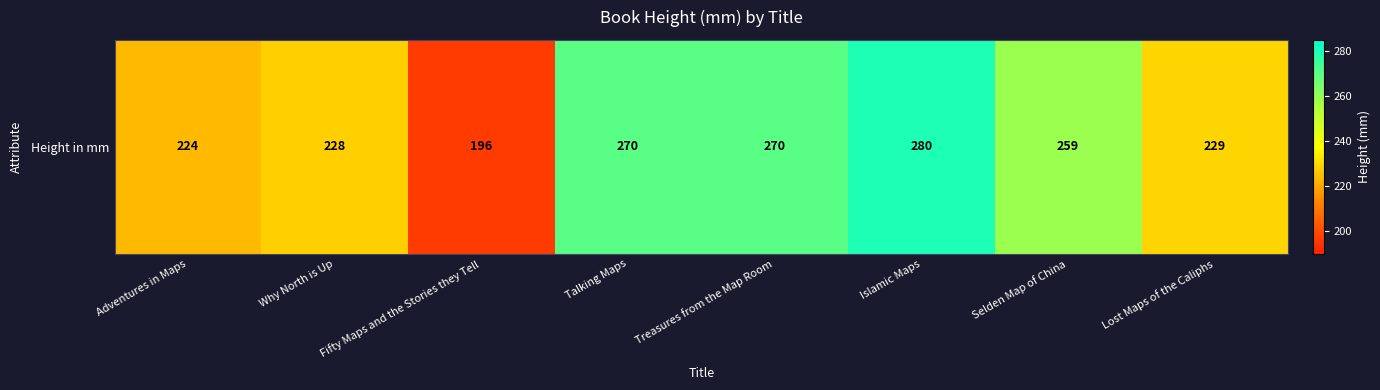

What value does the data have at Why North is Up?

228